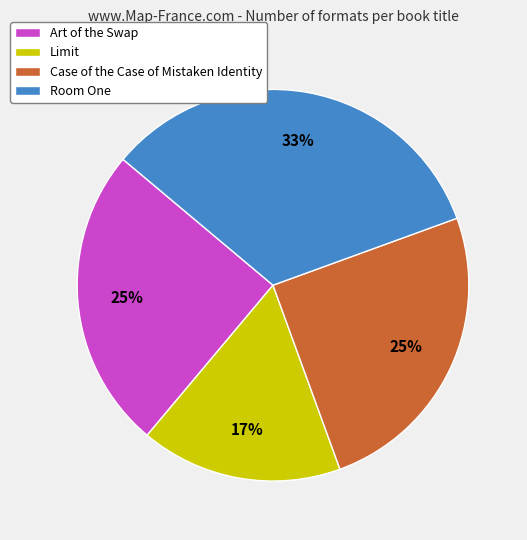

Which slice is the smallest?

Limit